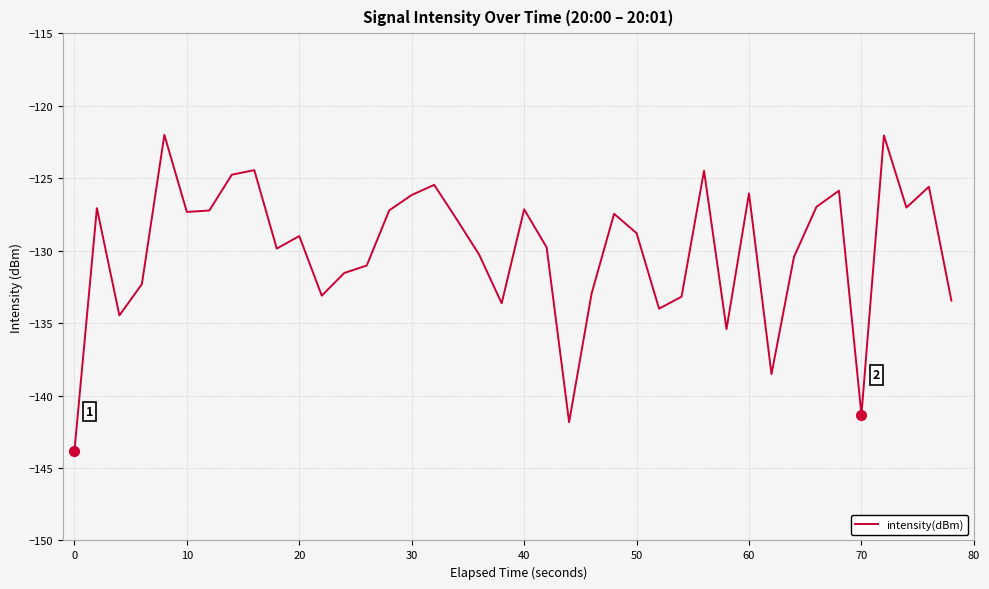

What is the maximum value shown in the chart?

-122.0